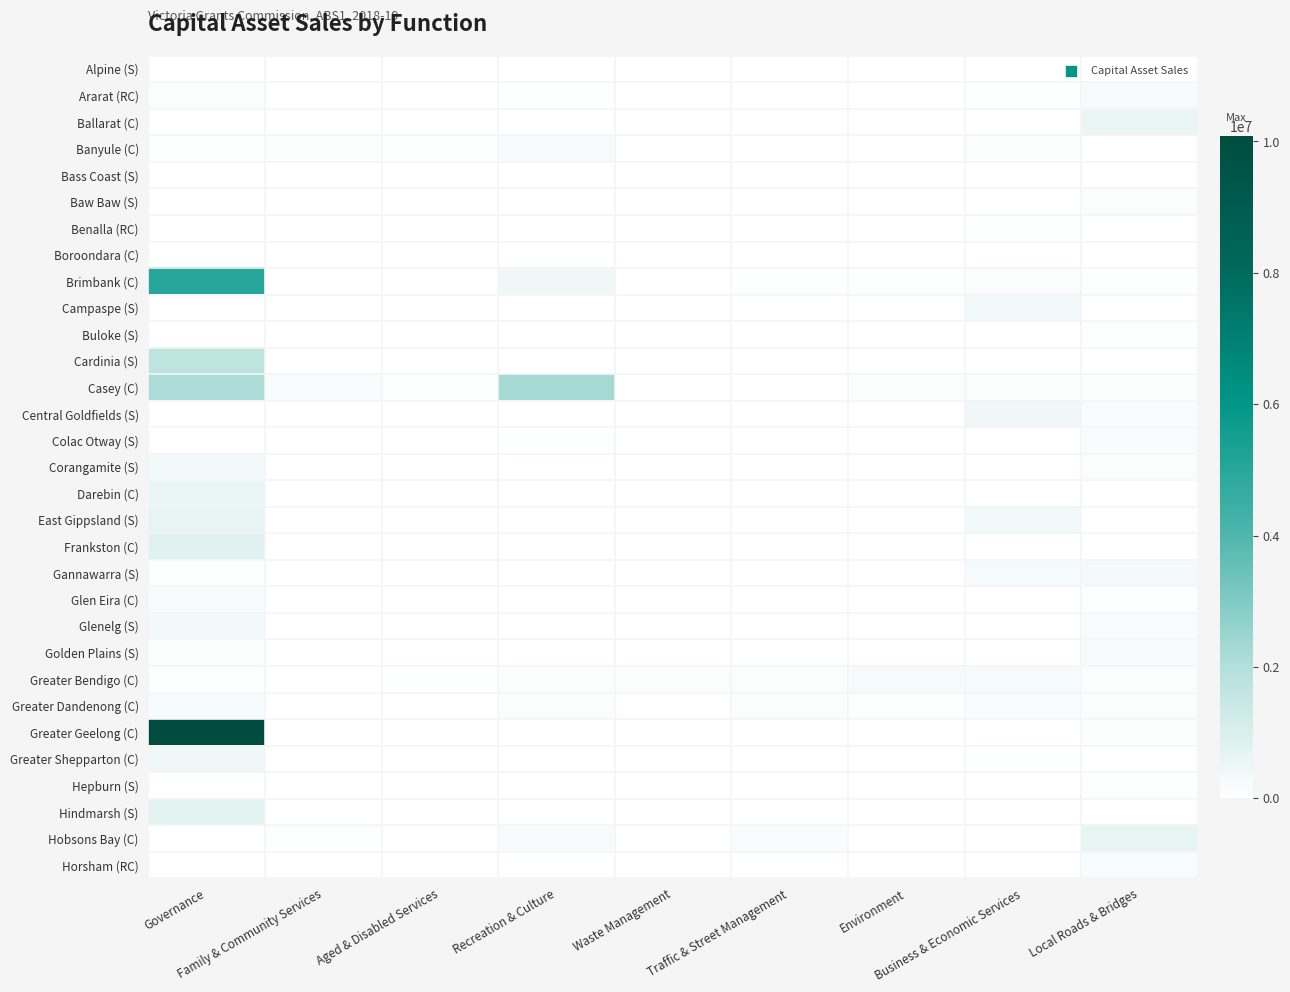

At which category is the sum across all series the highest?

Governance